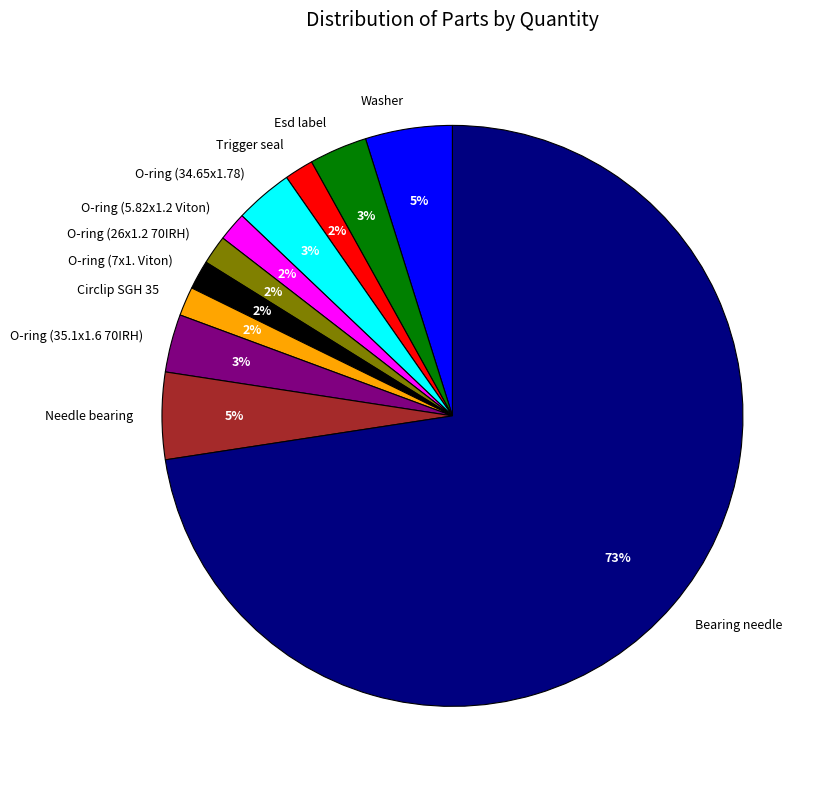

The Trigger seal slice represents 2% of the pie. True or false?

True